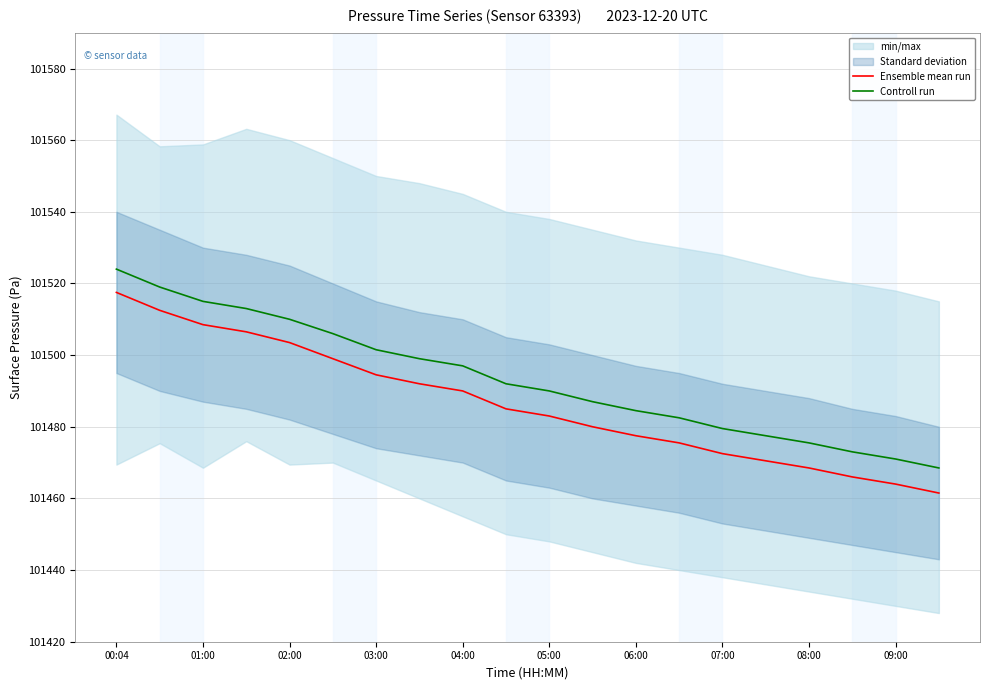

True or false: Controll run and Ensemble mean run intersect in this chart.

False